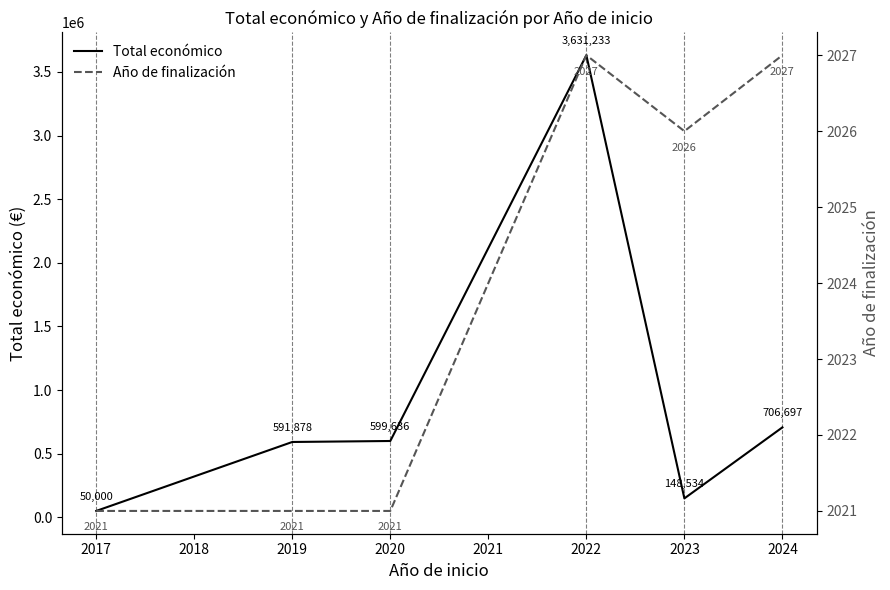

Which category has the lowest value in the Total económico series?

2017